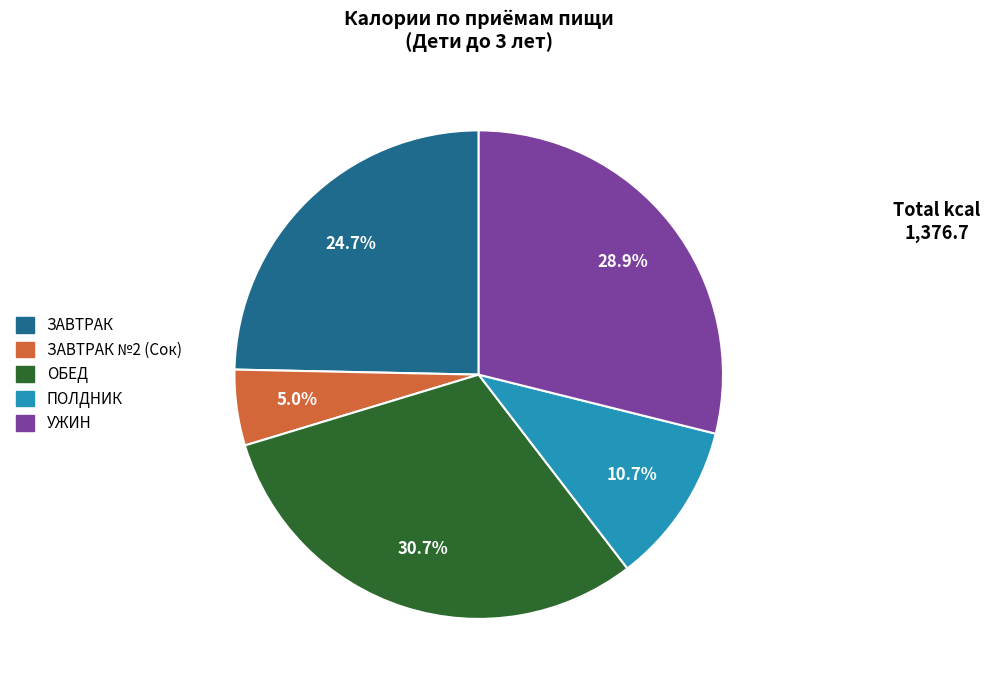

Is there a majority slice in this chart?

No